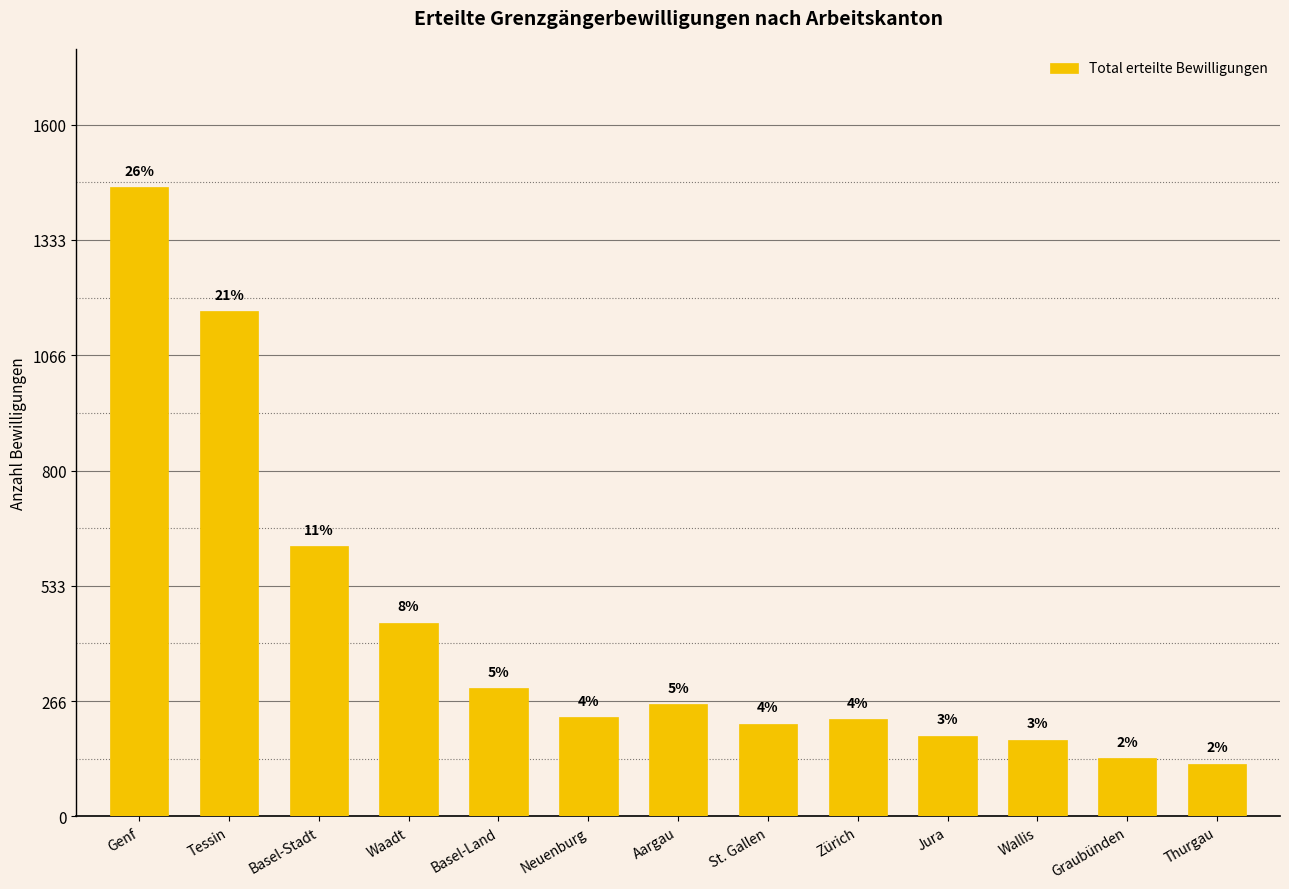

How many bars are there in total?

13